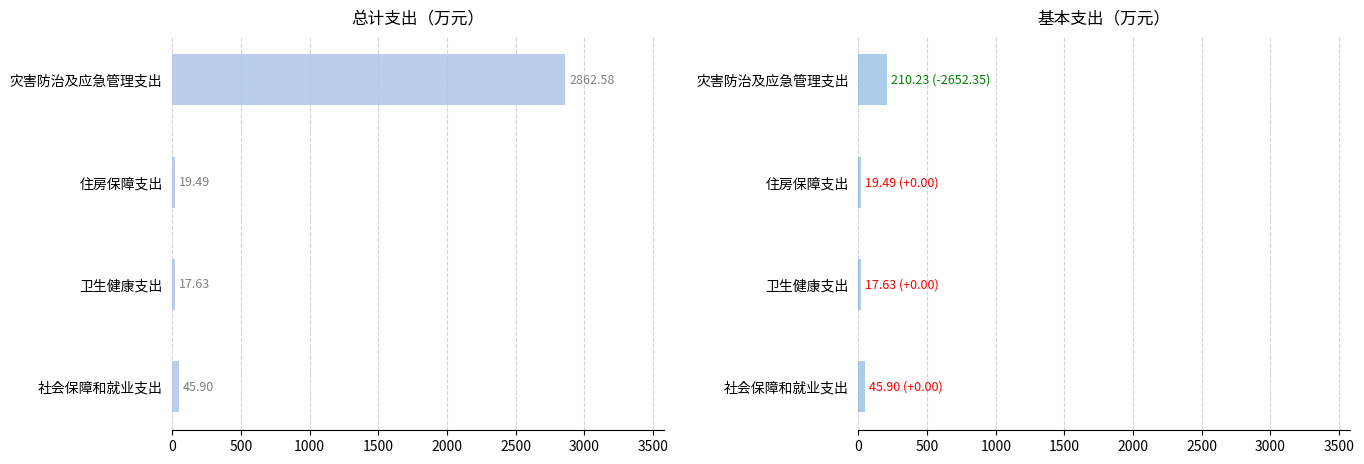

Which series has the largest range (max minus min)?

总计